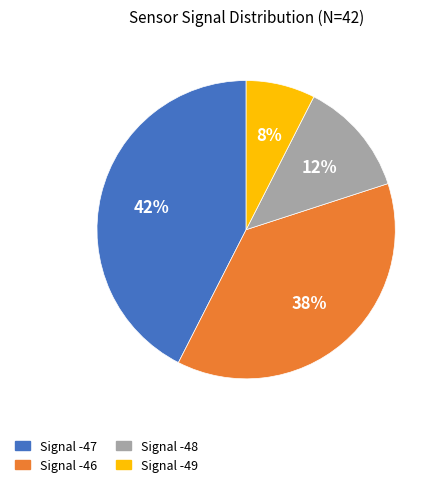

How many segments does this pie chart have?

4